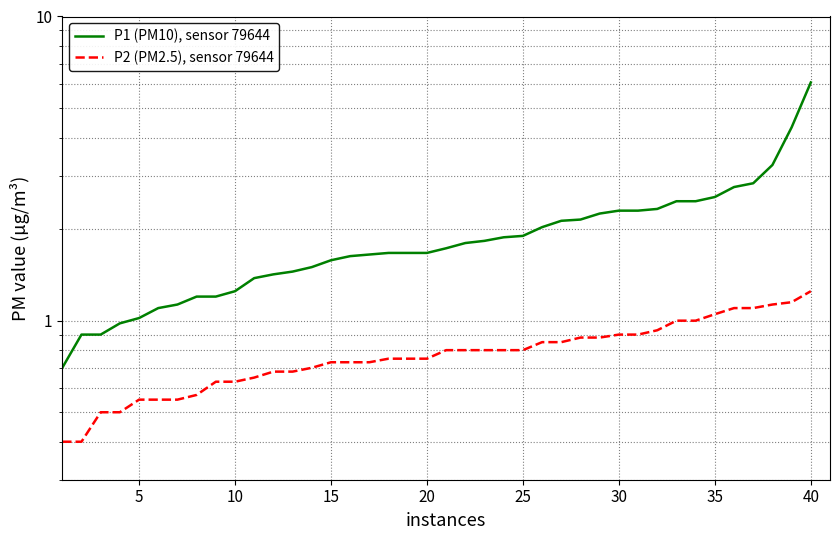

Which series has the largest total across all categories?

P1 (PM10), sensor 79644